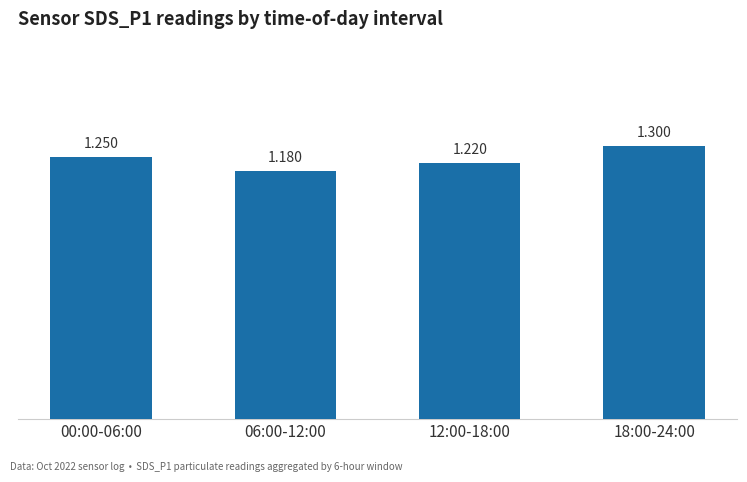

The value at 00:00-06:00 is 0.8. True or false?

False